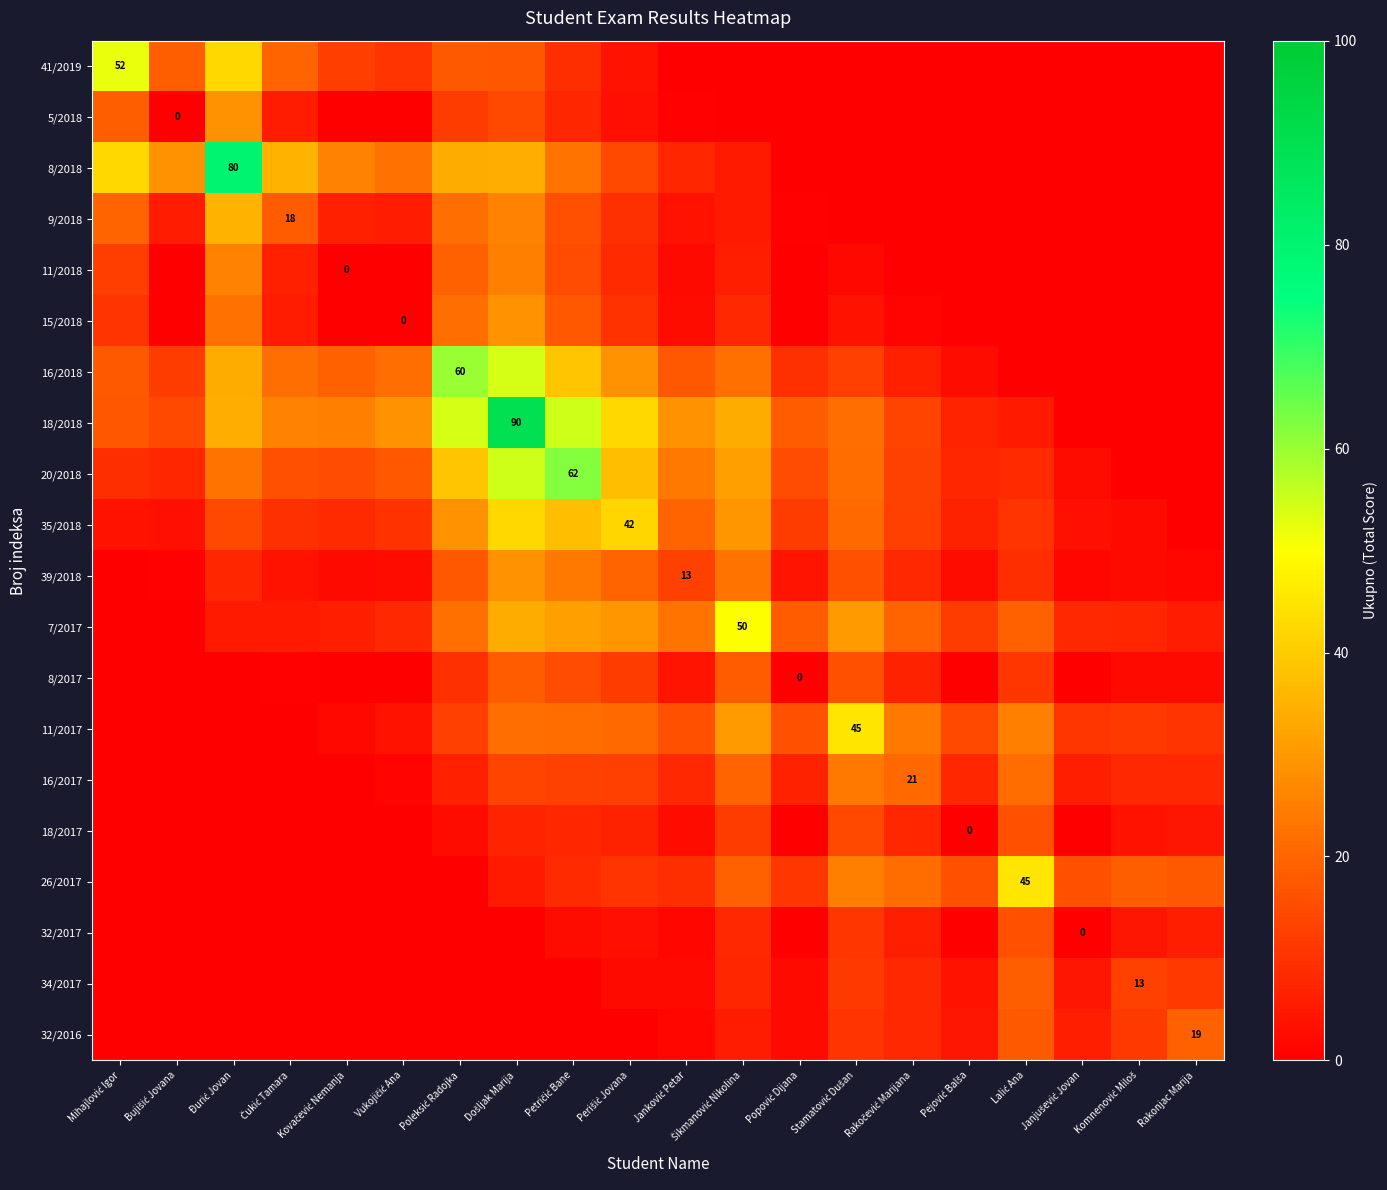

Between Đurić Jovan and Rakočević Marijana, which series saw the biggest shift?

8/2018